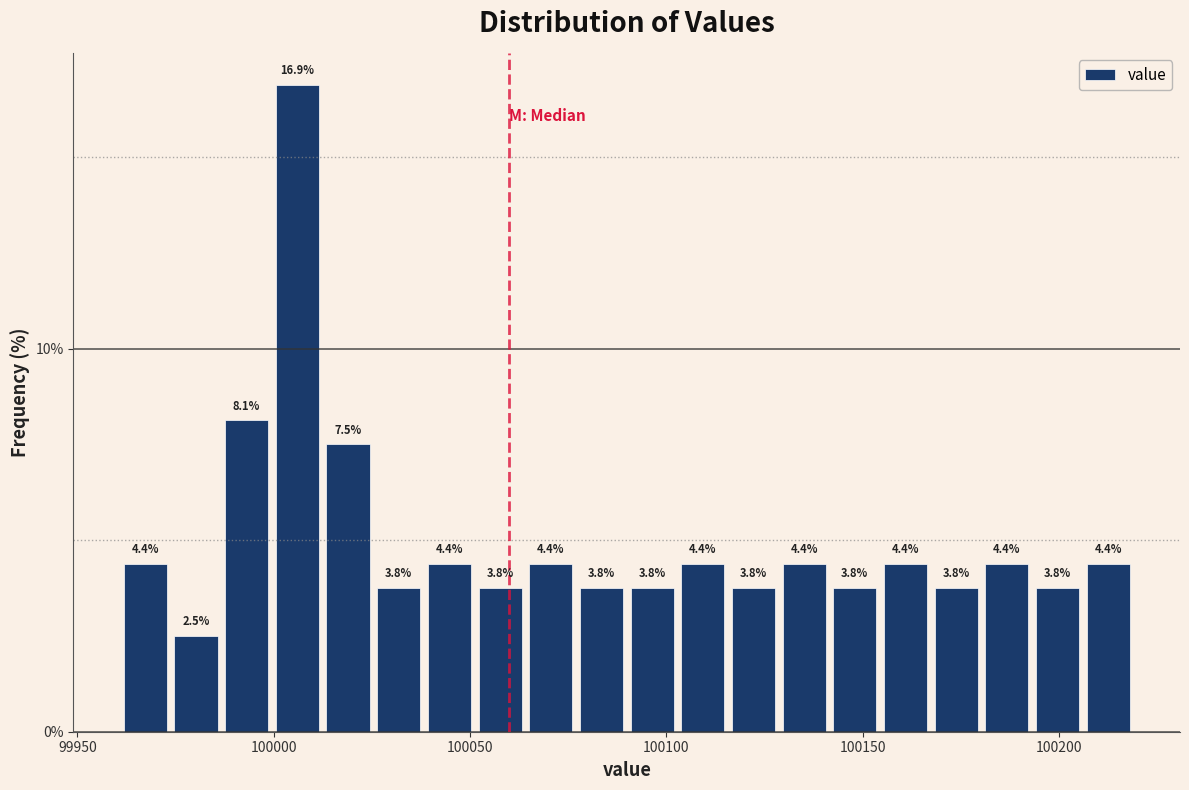

Around what value on the x-axis is the tallest bar? Give the approximate position of its centre, as read against the axis.

100005